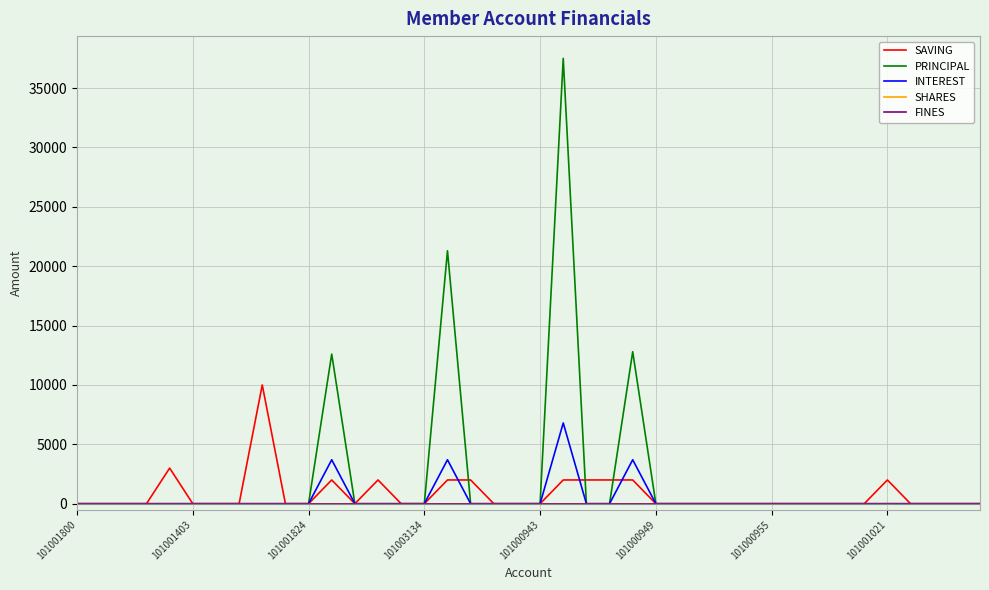

What is the value of the PRINCIPAL point at the 17th from the left?

21300